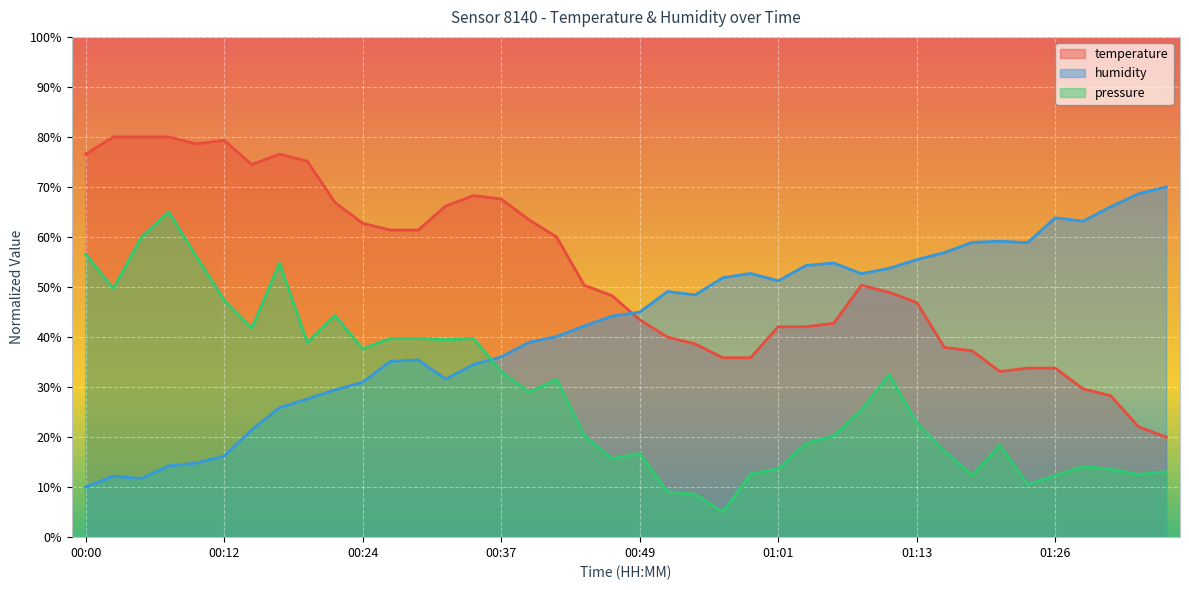

What is the sum of all humidity values?

1687.5